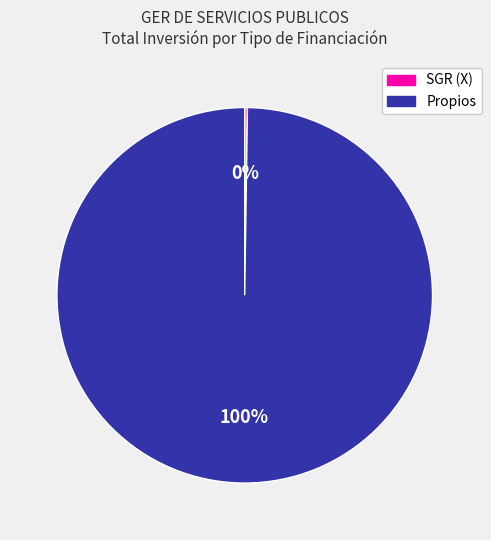

To the nearest percent, what percentage of the pie is Propios?

100%